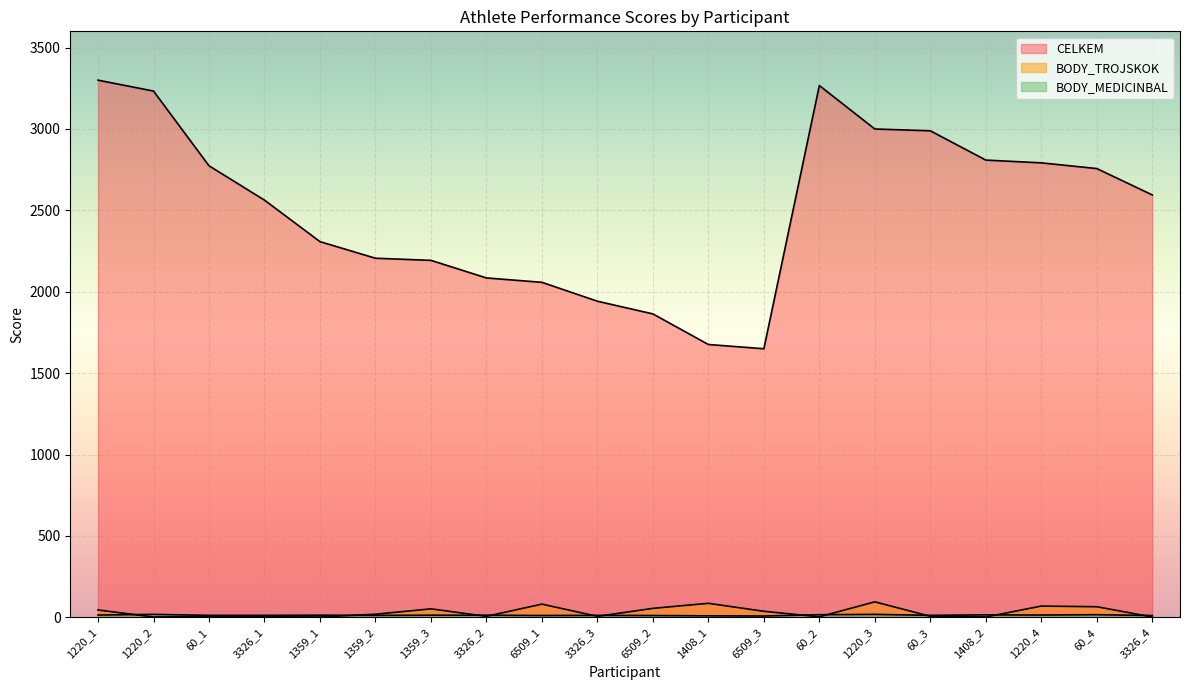

At which category does BODY_TROJSKOK reach its first local valley?

1220_2